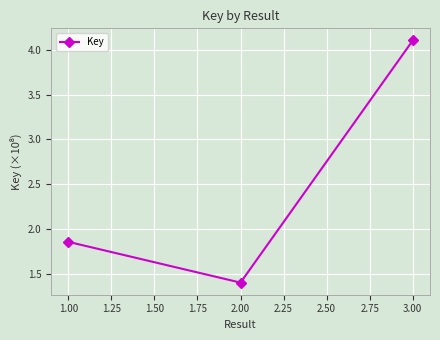

What is the change in value from 2.00 to 3.00?

+2.7